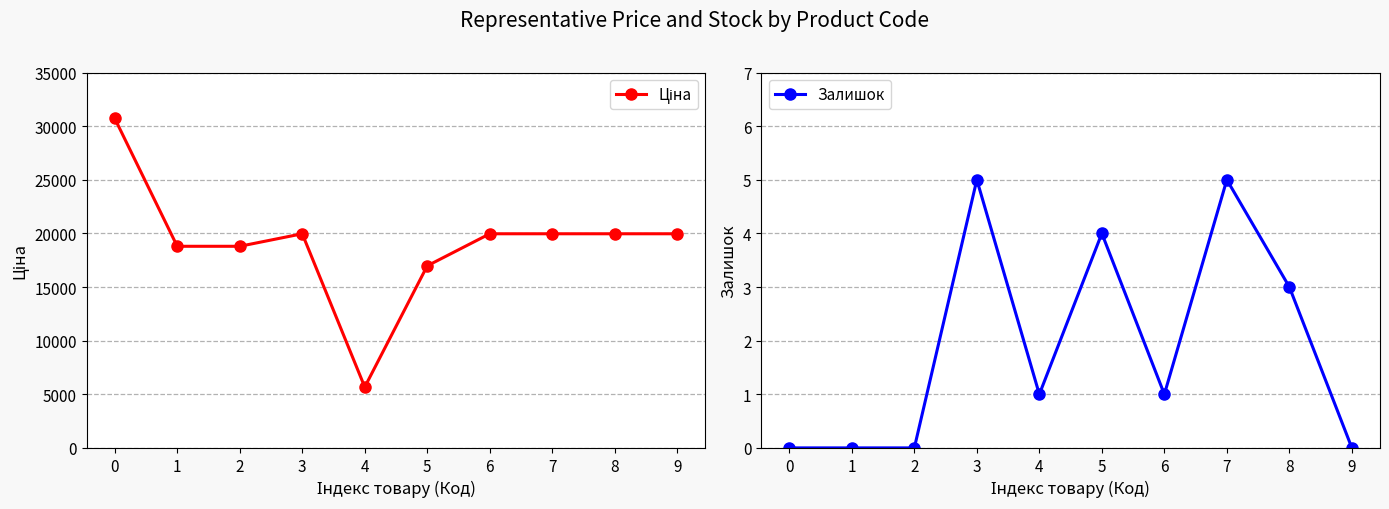

How many Залишок values are between 0 and 4?

8